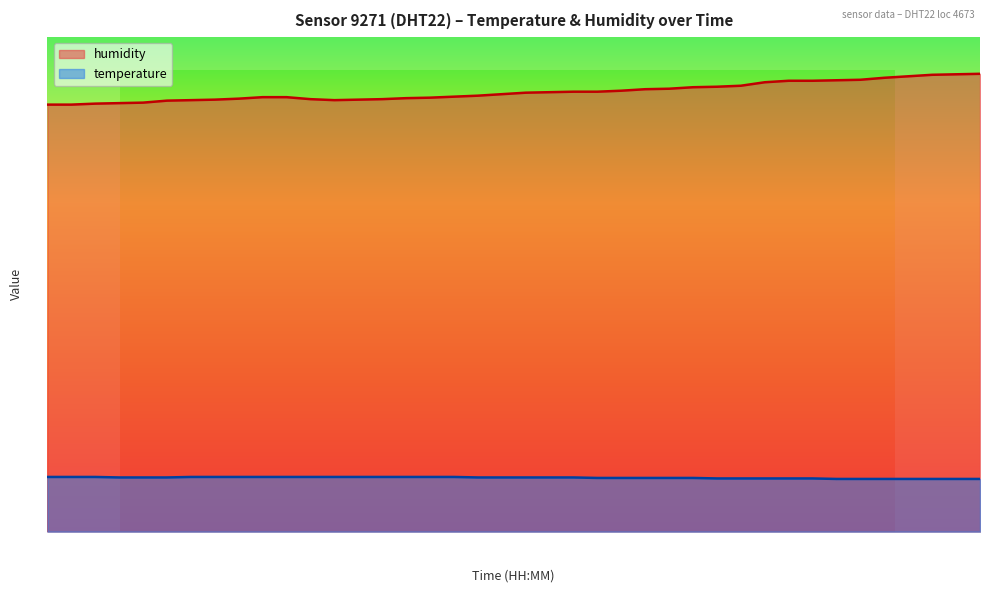

Rank the categories by humidity value from lowest to highest.

00:00, 00:03, 00:05, 00:08, 00:10, 00:13, 00:16, 00:31, 00:18, 00:33, 00:28, 00:36, 00:21, 00:38, 00:41, 00:23, 00:26, 00:43, 00:45, 00:48, 00:51, 00:53, 00:56, 00:58, 01:01, 01:04, 01:06, 01:09, 01:11, 01:14, 01:16, 01:19, 01:21, 01:24, 01:26, 01:29, 01:31, 01:34, 01:36, 01:39